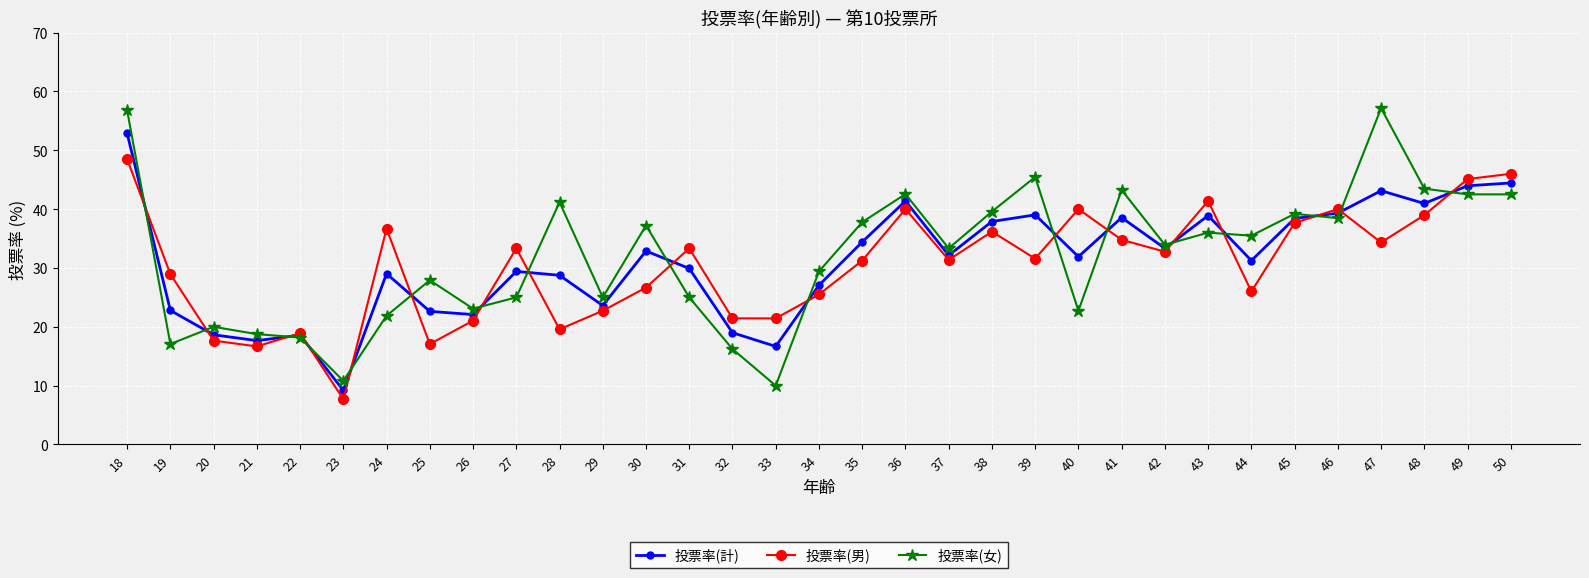

What is the maximum value shown in the chart?

57.1